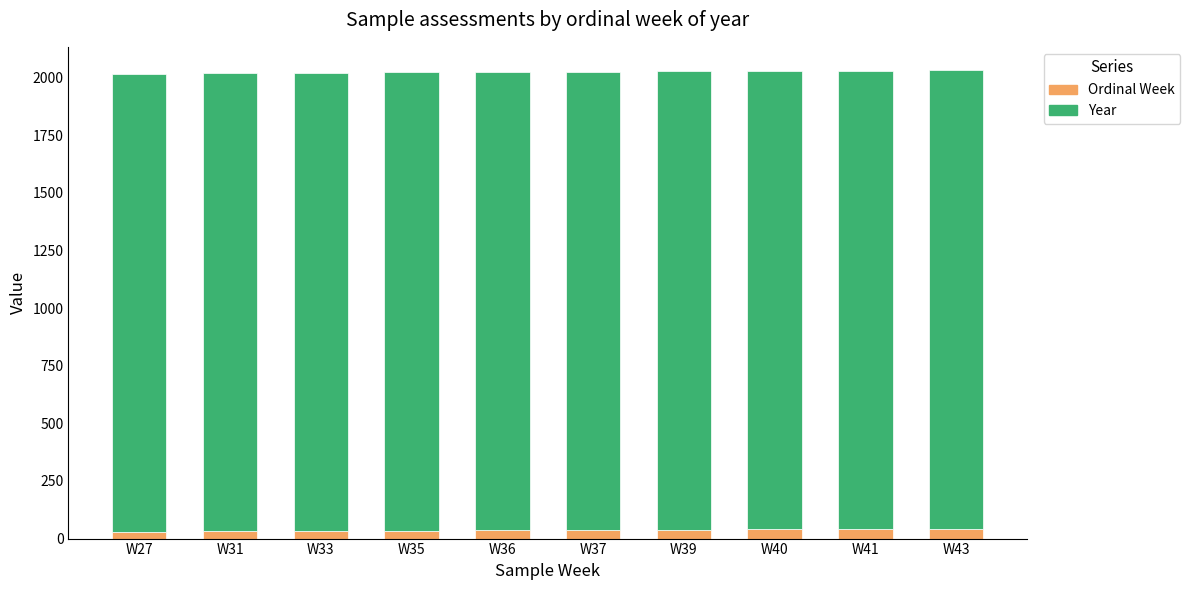

What is the maximum value for Ordinal Week?

43